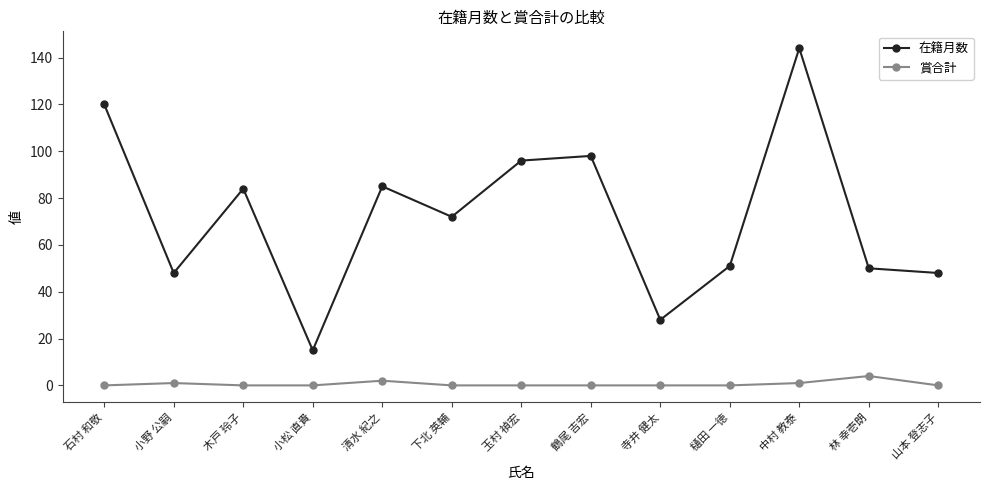

What is the sum of all 在籍月数 values?

939